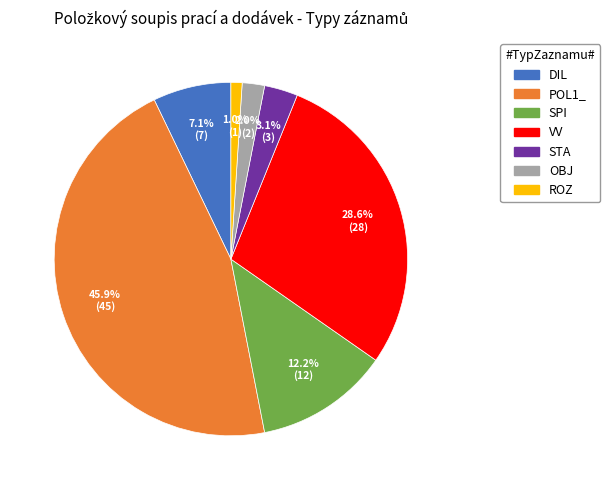

To the nearest percent, what is the difference between the largest and smallest slice percentages?

45%